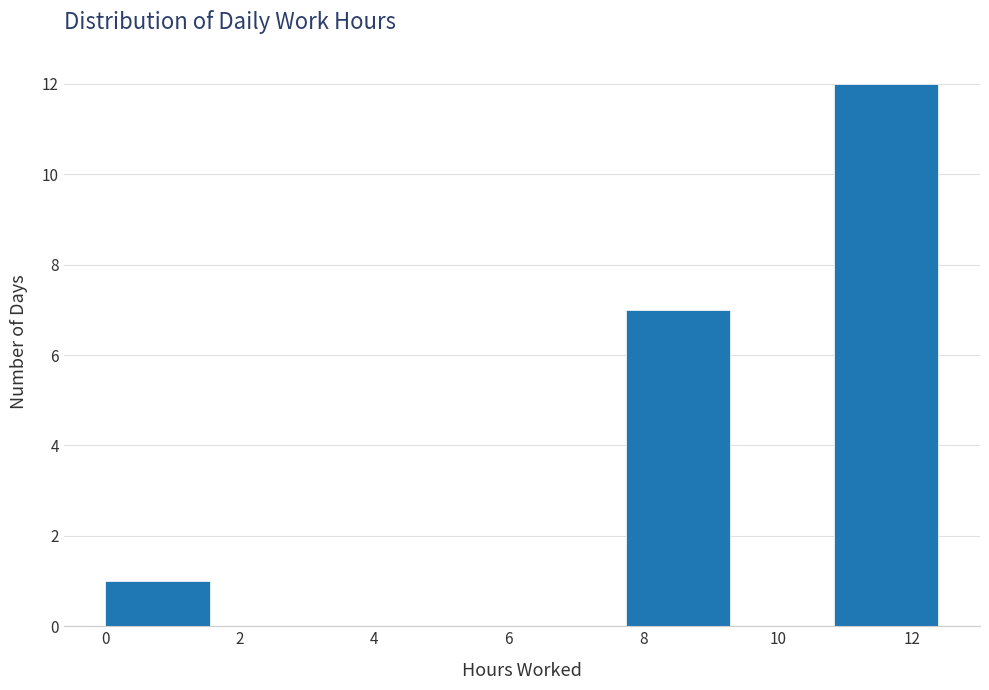

Reading left to right, list every bar in this chart as the range it spans on the x-axis followed by its height. Neither the bar edges nor the heights are printed on the chart, so give them approximately, as read against the axes.

0.0 to 1.6: 1
1.6 to 3.0: 0
3.0 to 4.6: 0
4.6 to 6.2: 0
6.2 to 7.8: 0
7.8 to 9.2: 7
9.2 to 10.8: 0
10.8 to 12.4: 12